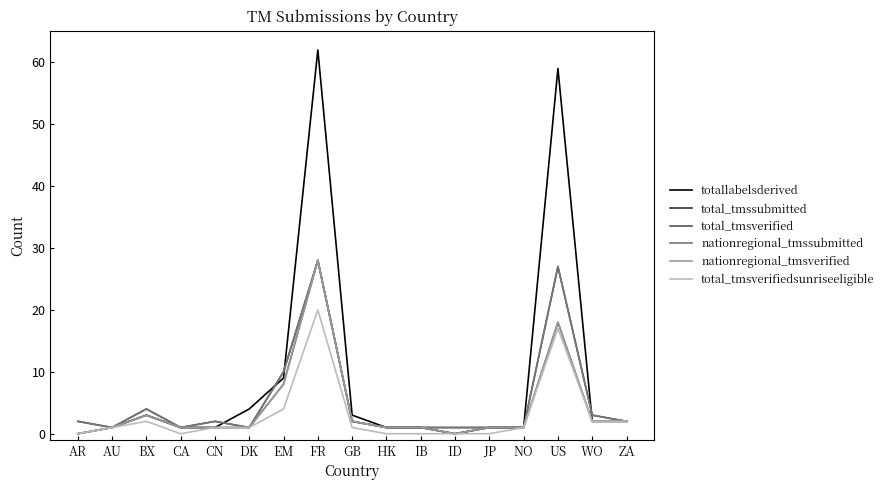

Does the chart display data point markers on the line(s)?

No